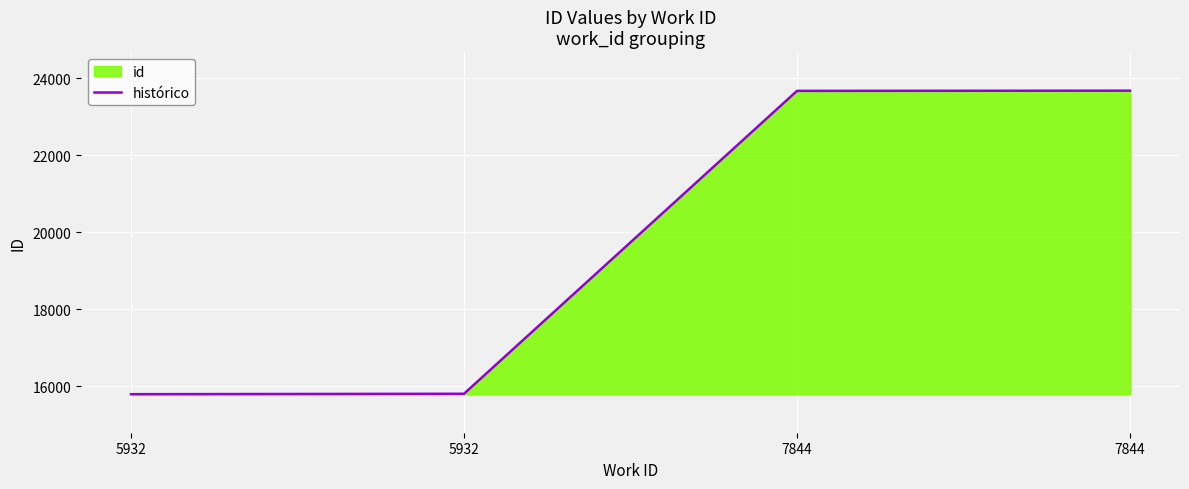

Rank the categories by value from highest to lowest.

7844, 7844, 5932, 5932